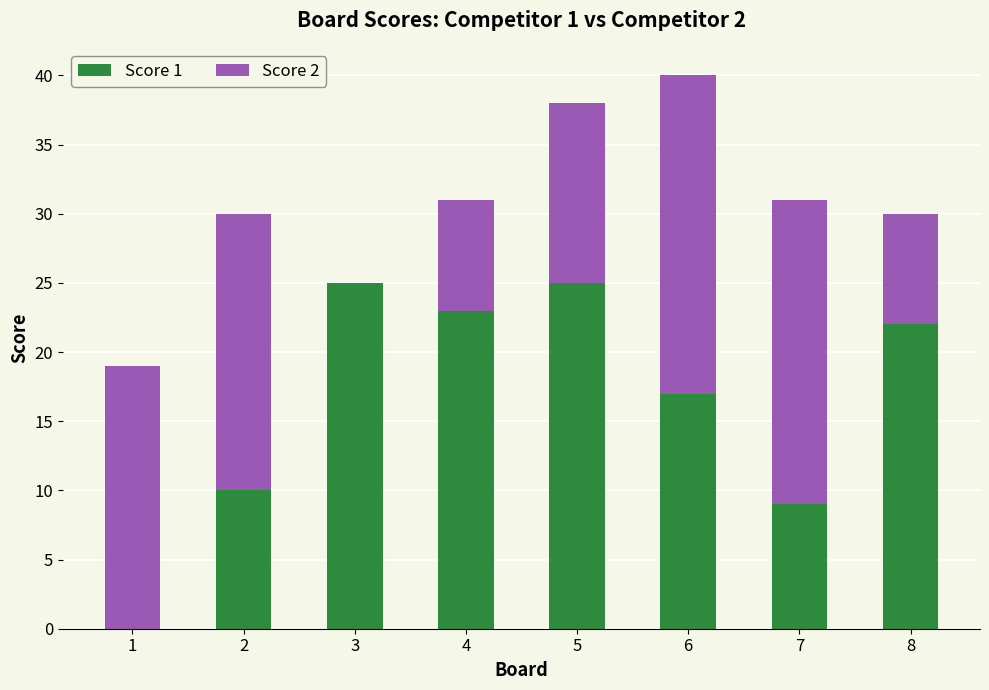

Reading left to right, transcribe the values for Score 1.

1=0	2=10	3=25	4=23	5=25	6=17	7=9	8=22